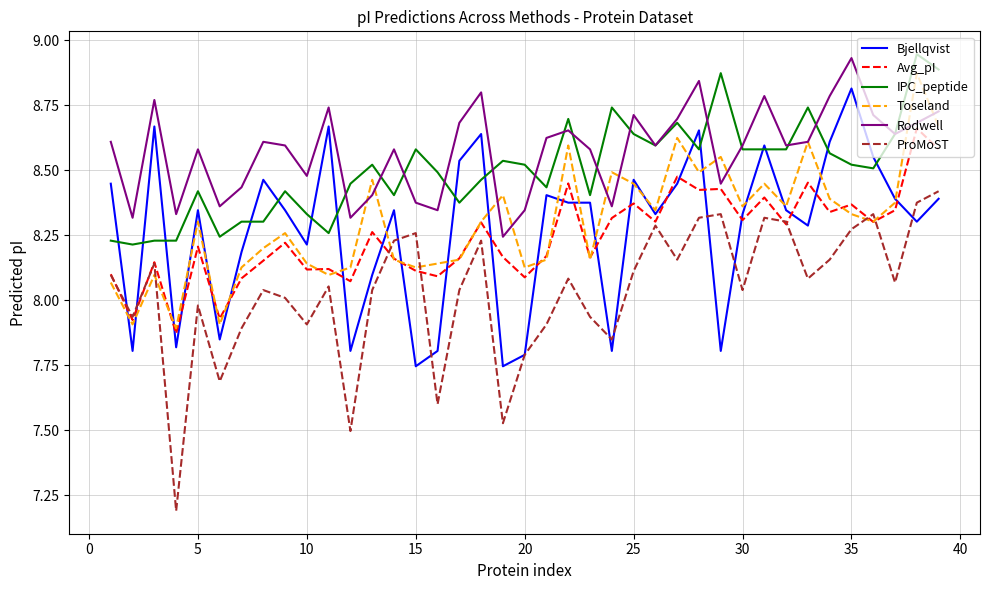

True or false: Bjellqvist and Rodwell intersect in this chart.

False